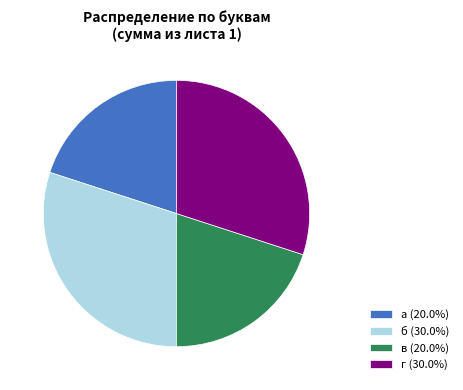

Is there a majority slice in this chart?

No